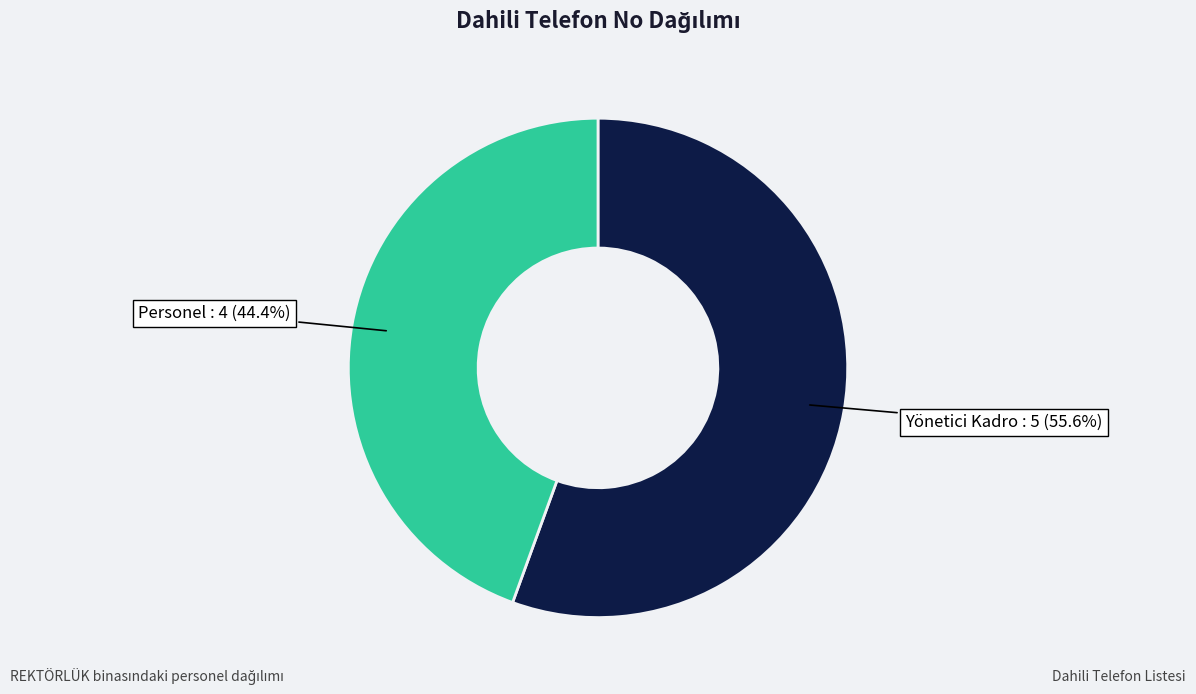

Does any single category account for the majority?

Yes